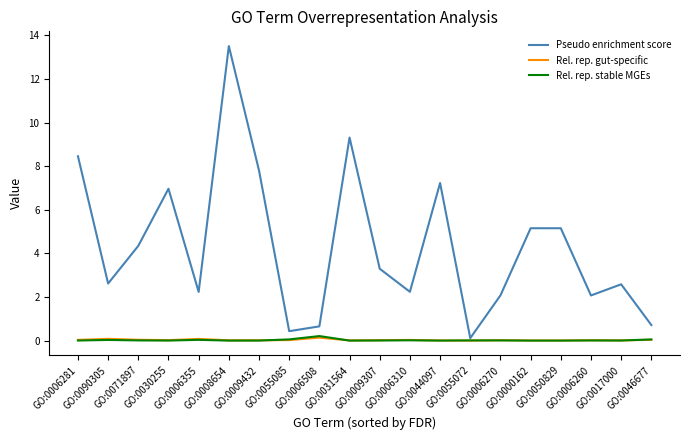

Between which two adjacent categories do Rel. rep. gut-specific and Rel. rep. stable MGEs first intersect?

GO:0009432 and GO:0055085